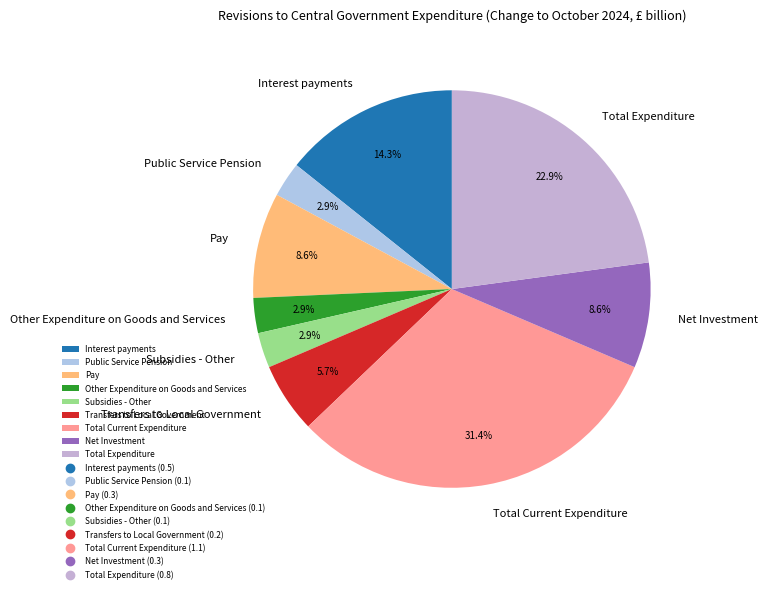

To the nearest percent, what is the combined percentage of Total Current Expenditure and Net Investment?

40%